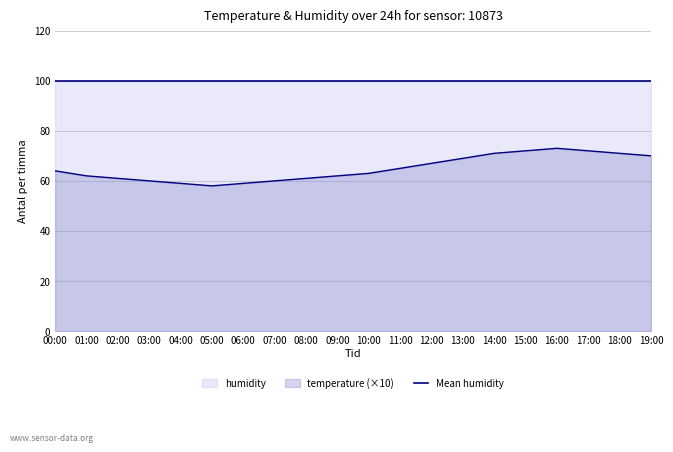

What is the minimum value shown in the chart?

58